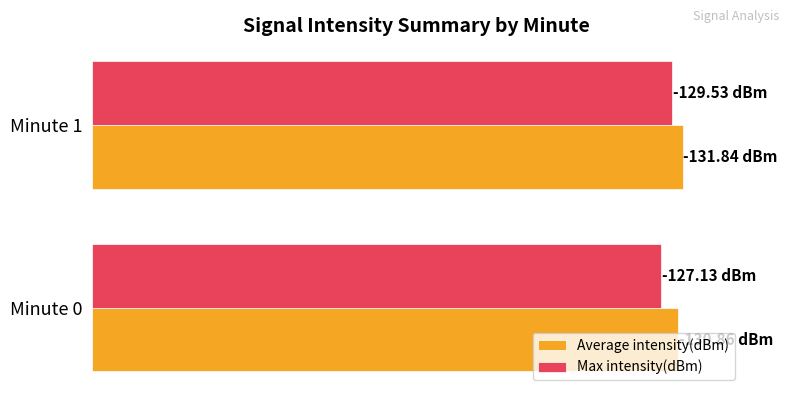

What is the difference between the maximum and minimum values in the Average intensity(dBm) series?

1.0